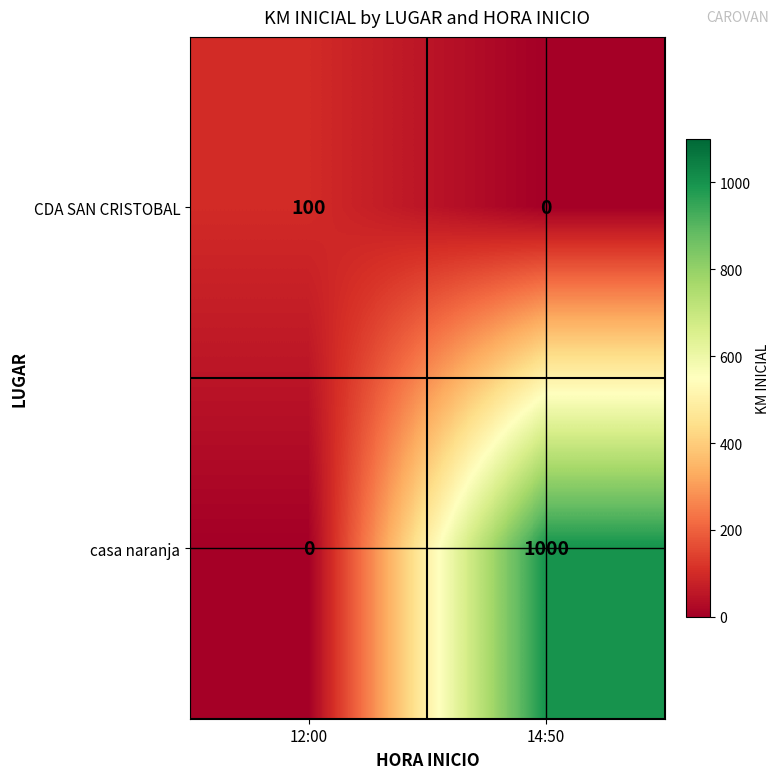

The value of CDA SAN CRISTOBAL at 14:50 is 0. True or false?

True